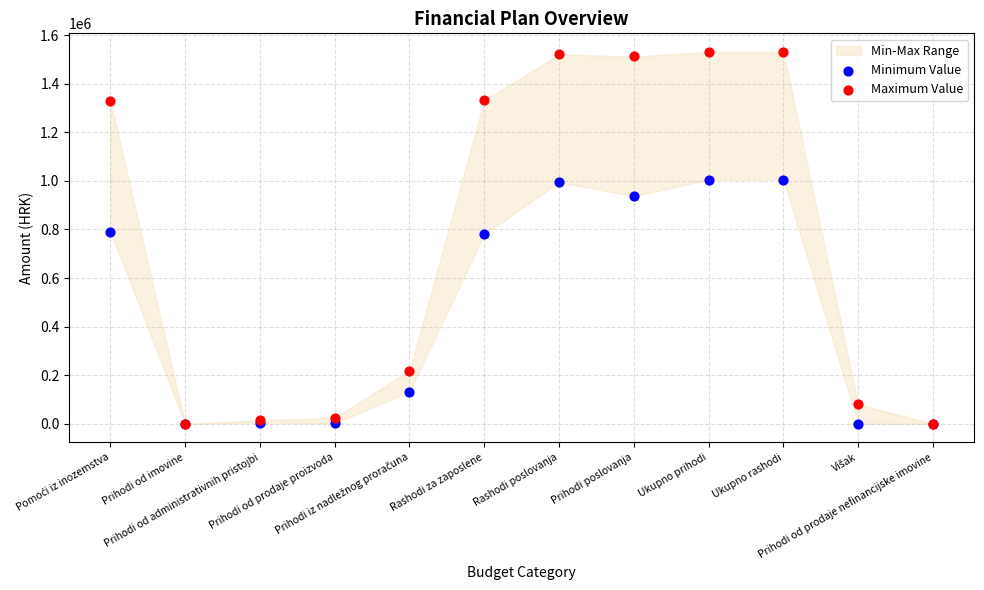

Which series contains the highest Y value?

Maximum Value